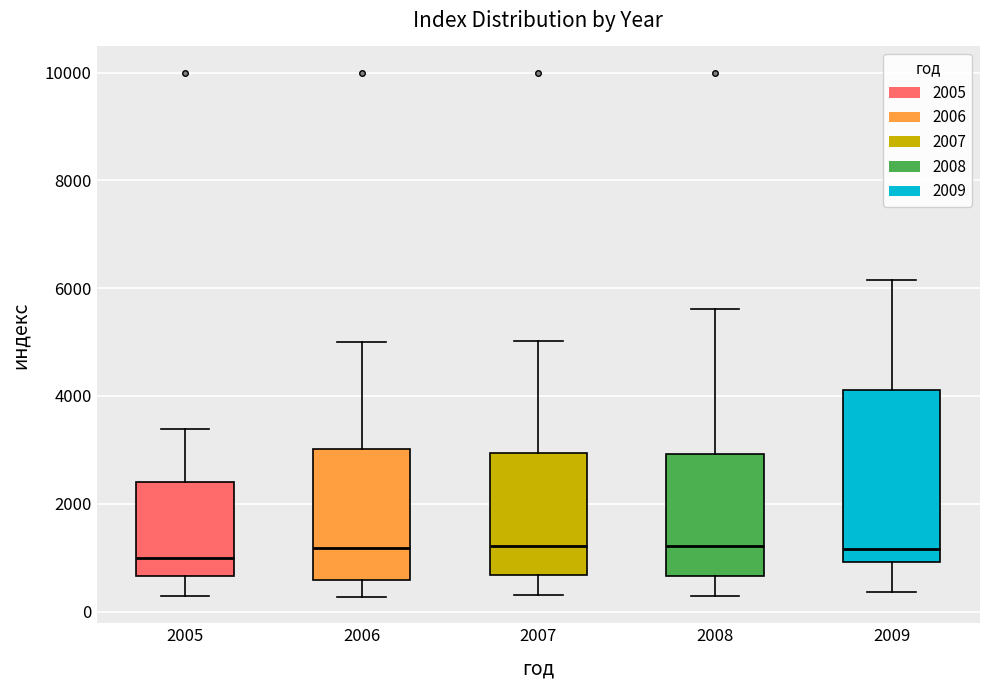

Reading left to right, read every box against the y-axis: the position of its median line, the range the box covers, and the ends of its whiskers. The values are not printed on the chart, so give them approximately, as read against the axis.

2005: median 1000, box 600 to 2400, whiskers 200 to 3400
2006: median 1200, box 600 to 3000, whiskers 200 to 5000
2007: median 1200, box 600 to 3000, whiskers 200 to 5000
2008: median 1200, box 600 to 3000, whiskers 200 to 5600
2009: median 1200, box 1000 to 4200, whiskers 400 to 6200